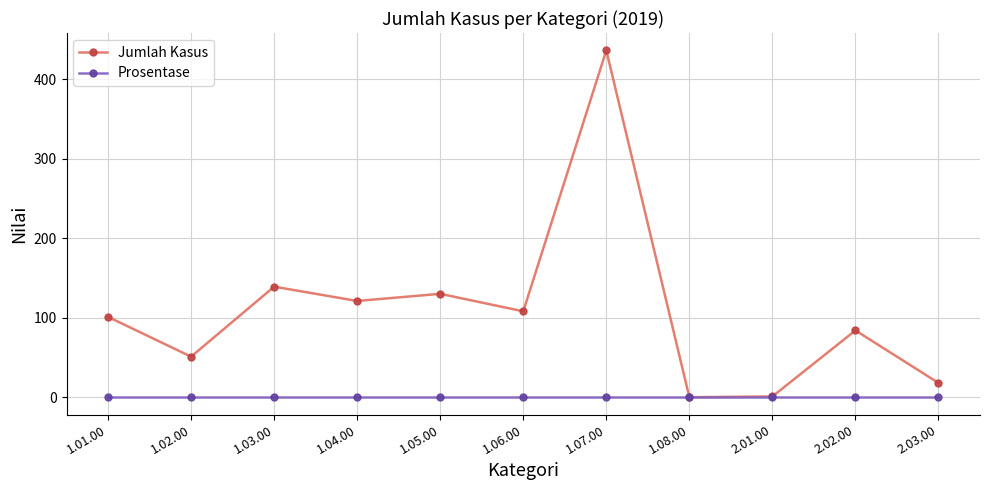

Is it true that Jumlah Kasus equals 1 at 2.01.00?

True